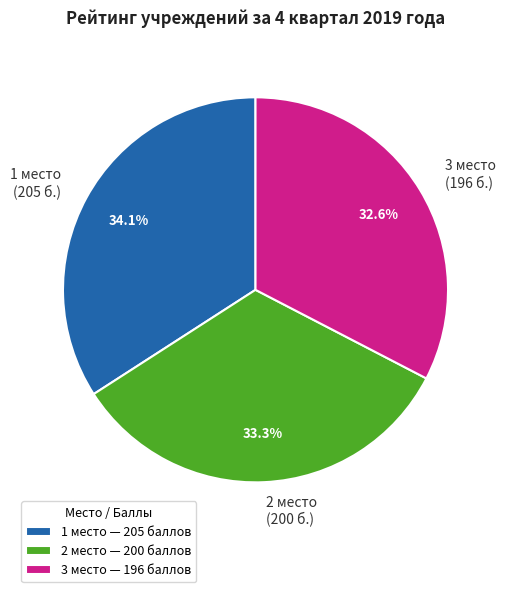

Is it true that 2 is 47% of the pie?

False